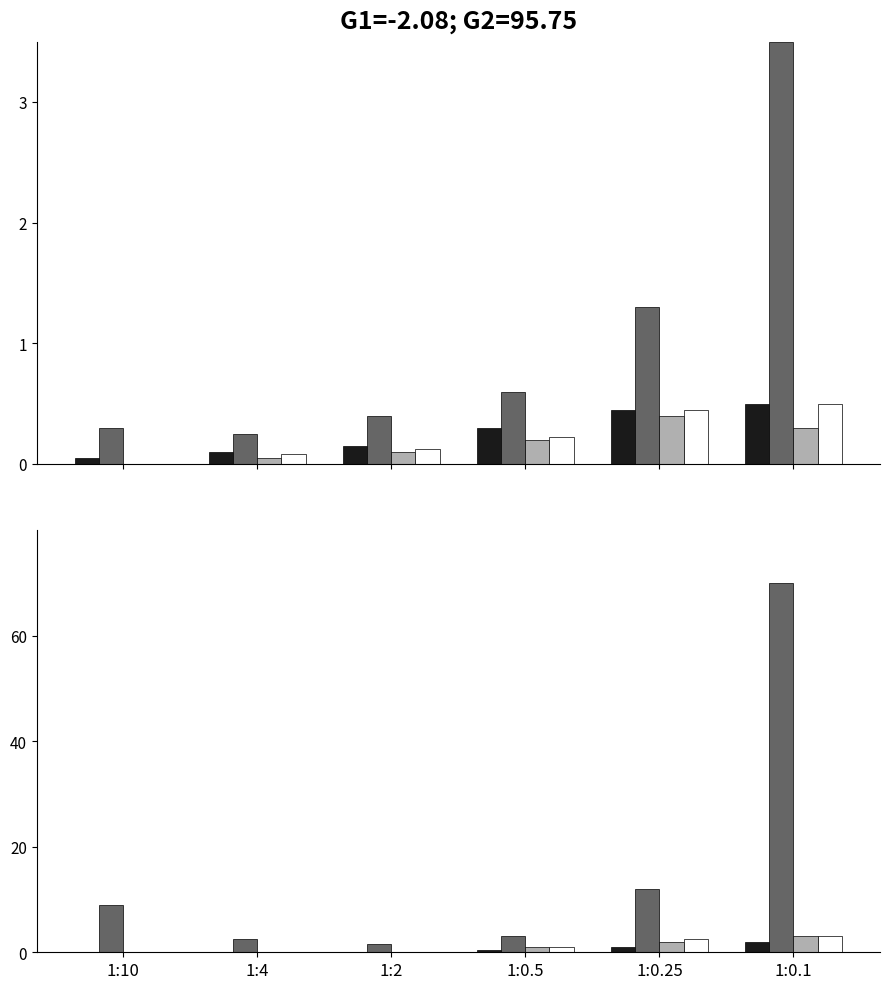

True or false: S3 has a value of 0.0 at 1:10.

True